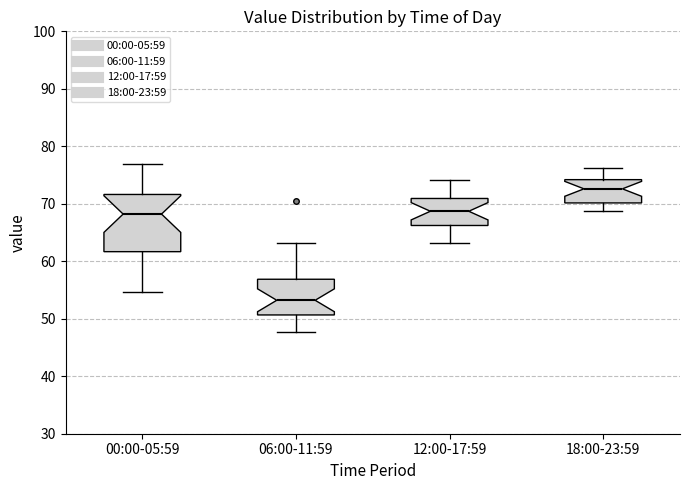

Which box is the tallest, from its lower edge to its upper edge?

00:00-05:59